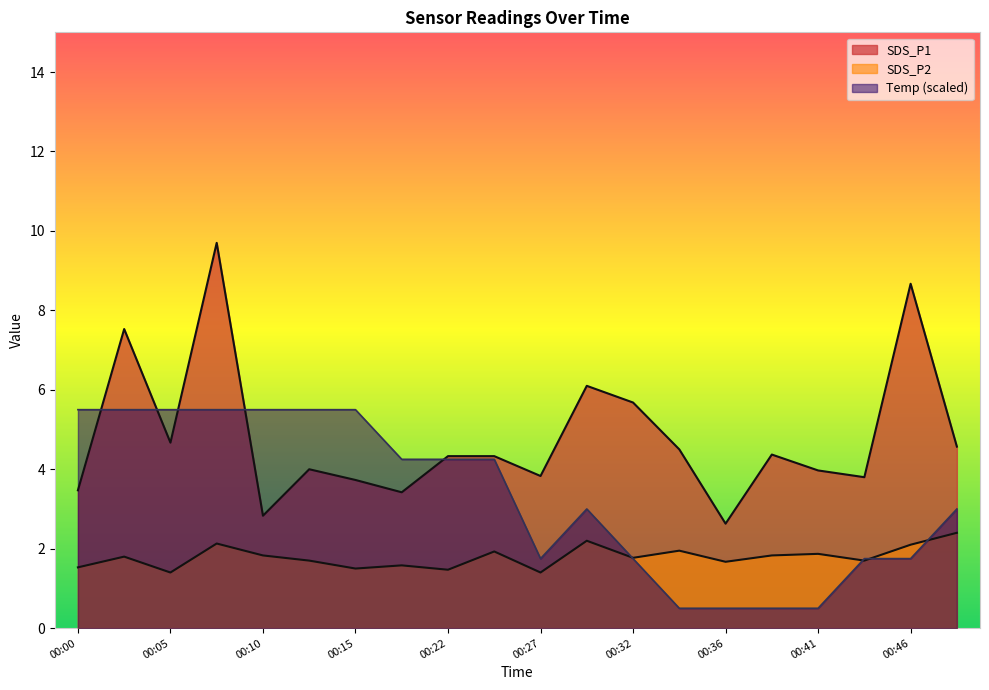

Which series has the largest total across all categories?

SDS_P1